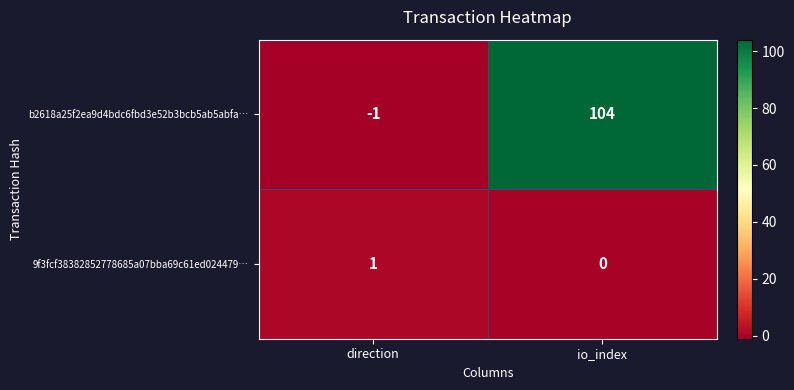

How many data points in 9f3fcf38382852778685a07bba69c61ed024479… are less than 1?

1